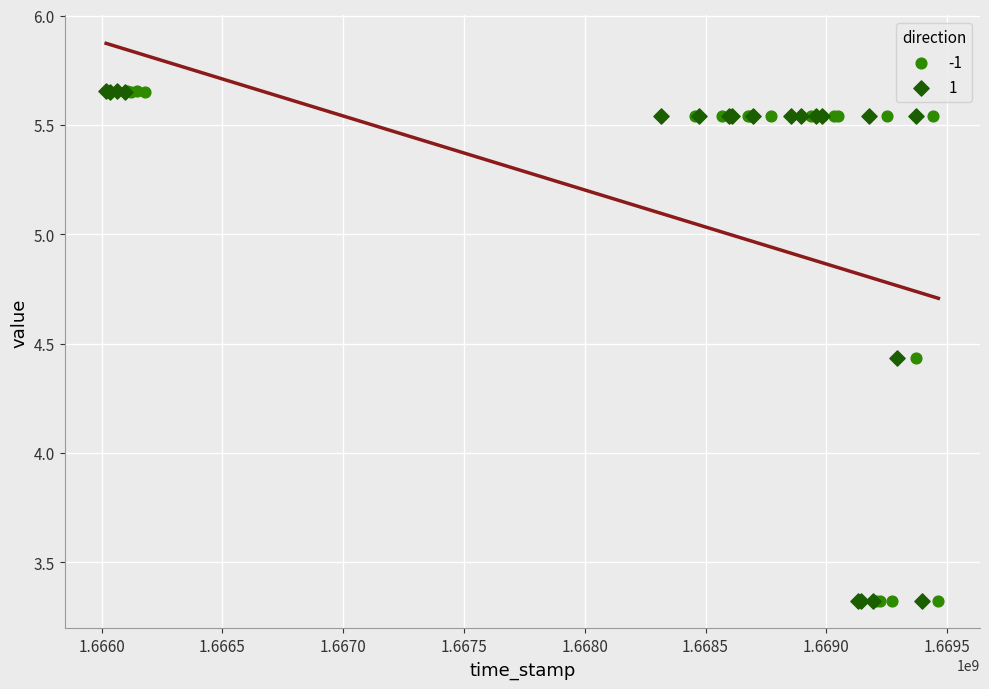

What are all the series names shown in the legend?

-1, 1